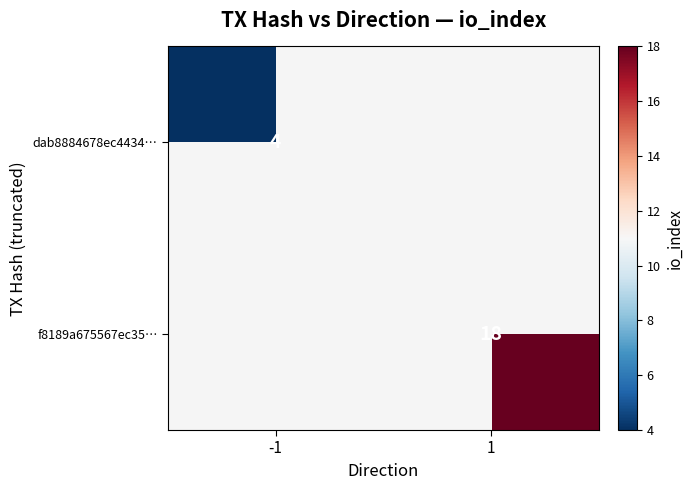

True or false: f8189a675567ec35… has a value of 7 at 1.

False